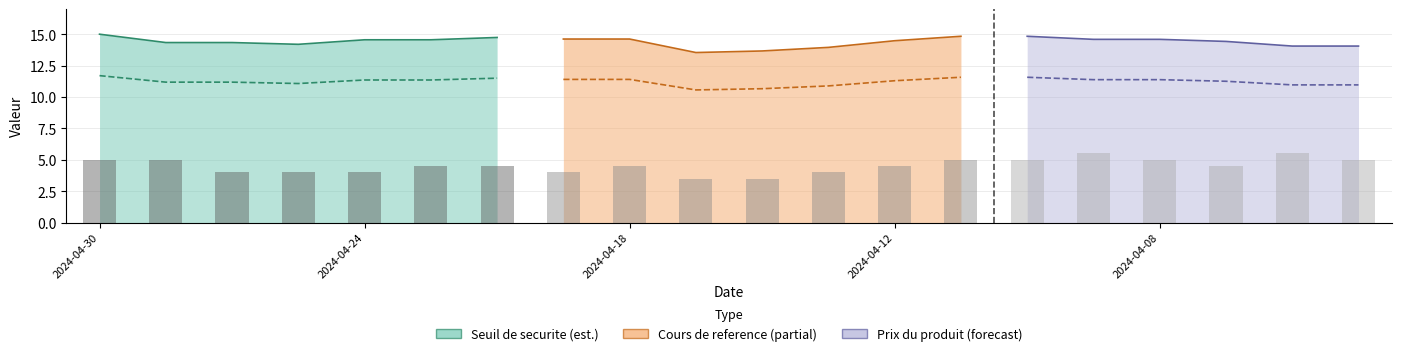

Which series has the widest spread of values?

Cours de reference